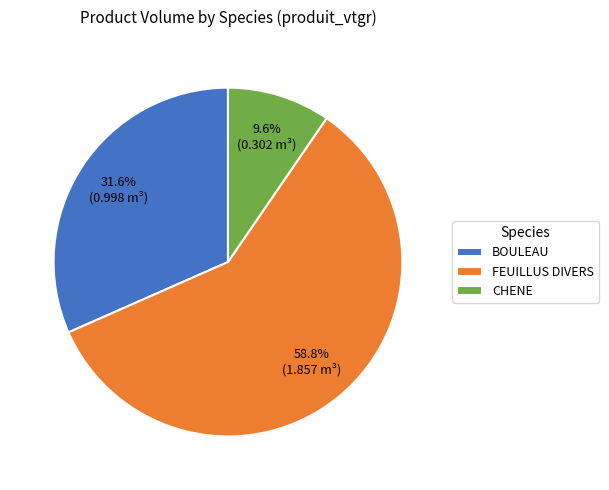

Combined, what portion of the pie is BOULEAU and CHENE?

41.2%